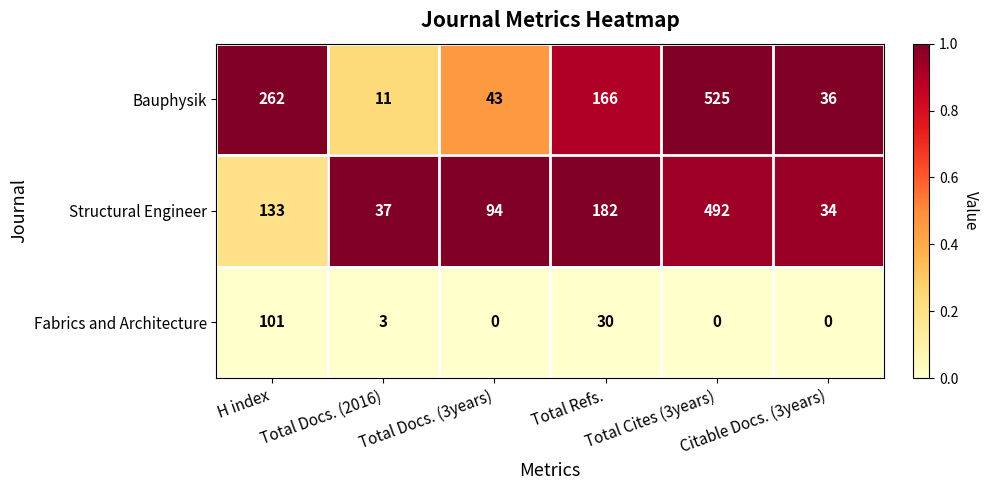

Which series has the largest total across all categories?

Bauphysik